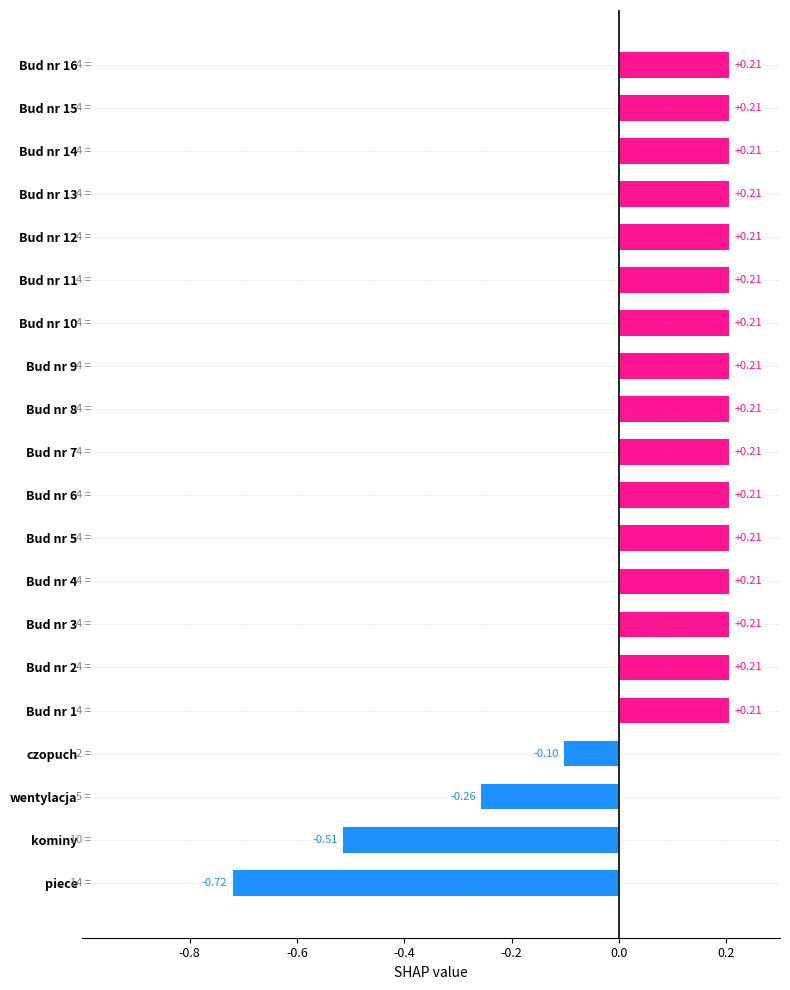

Which has a higher value, piece or Bud nr 5?

Bud nr 5